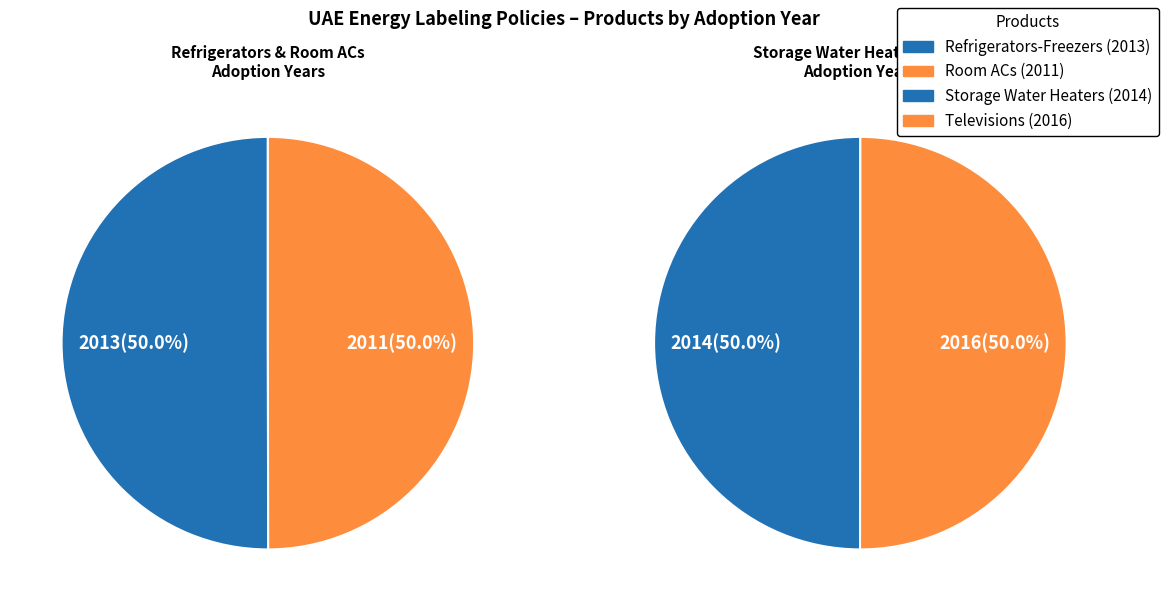

Combined, do Refrigerators-Freezers and Televisions account for over 50%?

Yes